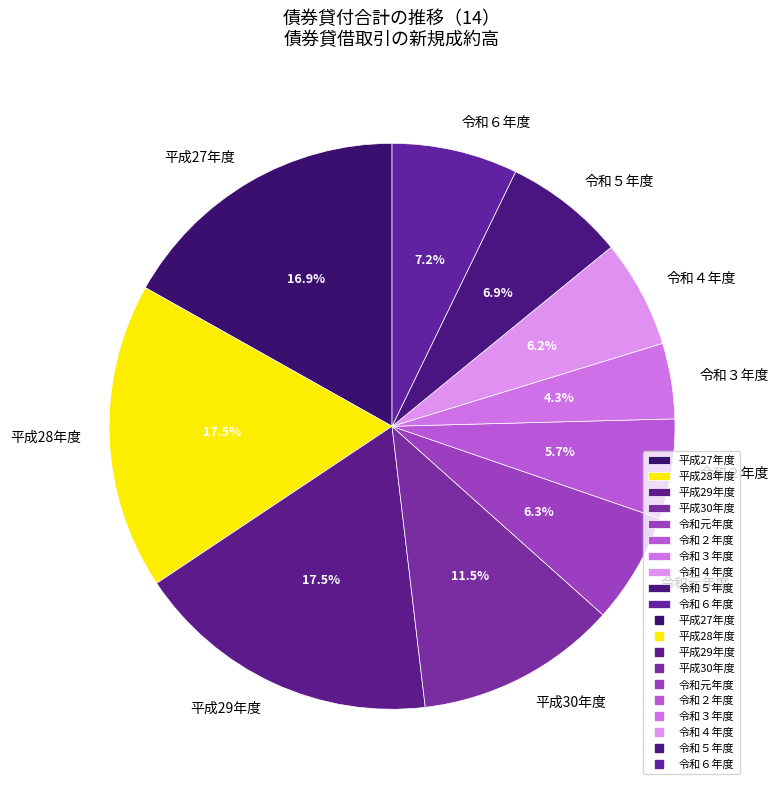

What percentage is the 令和４年度 slice, to the nearest percent?

6%